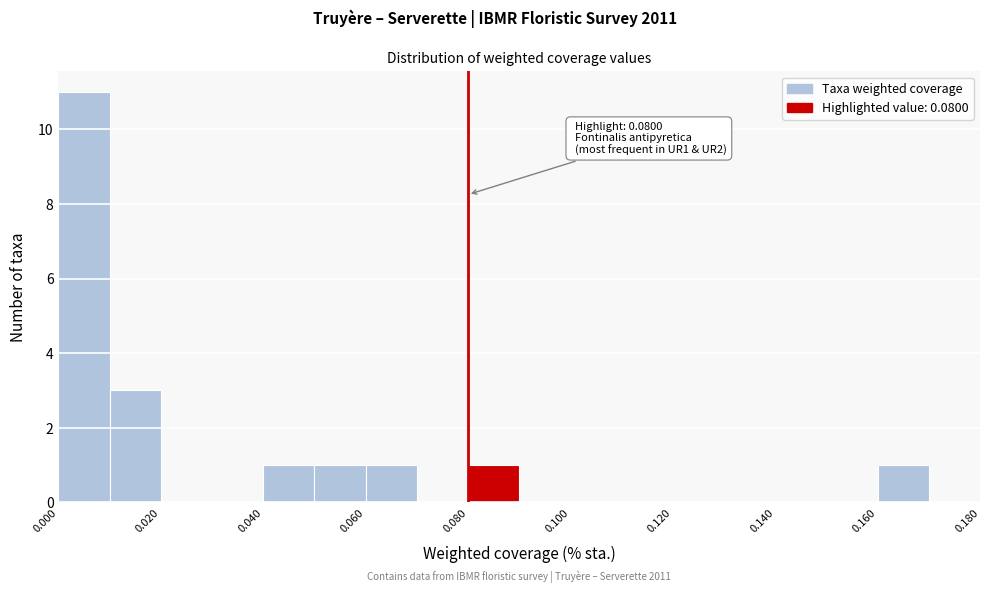

Over which range of the x-axis is the bar tallest?

0.00 to 0.01